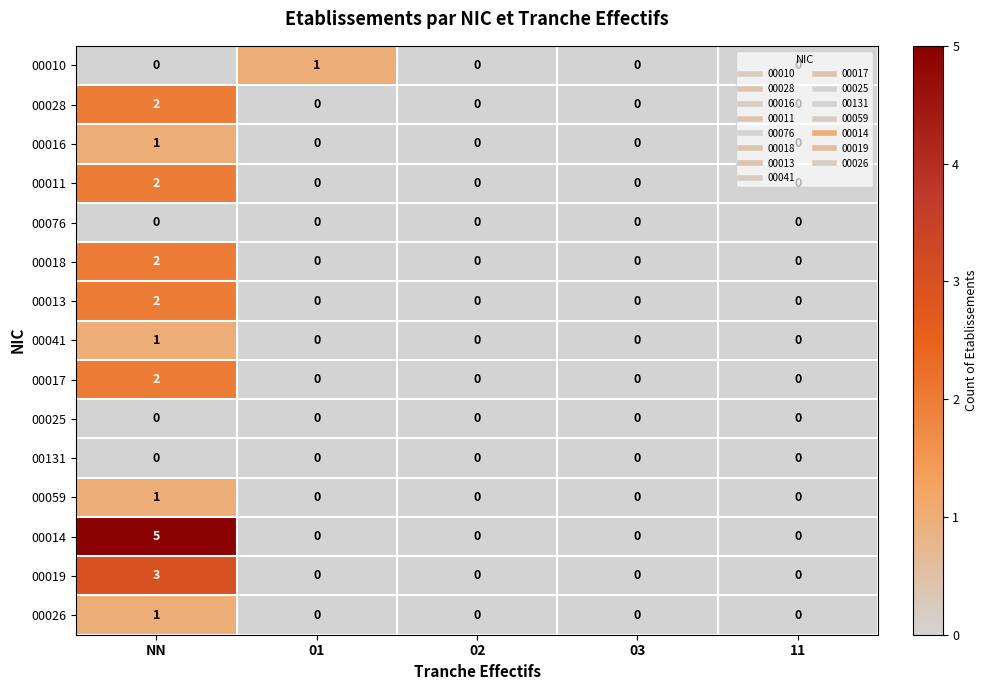

The 00025 series shows 0 at NN. True or false?

True